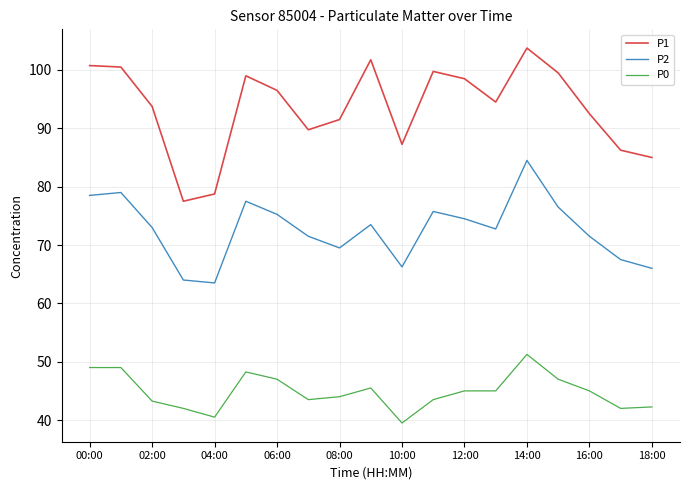

Which series has the largest total across all categories?

P1